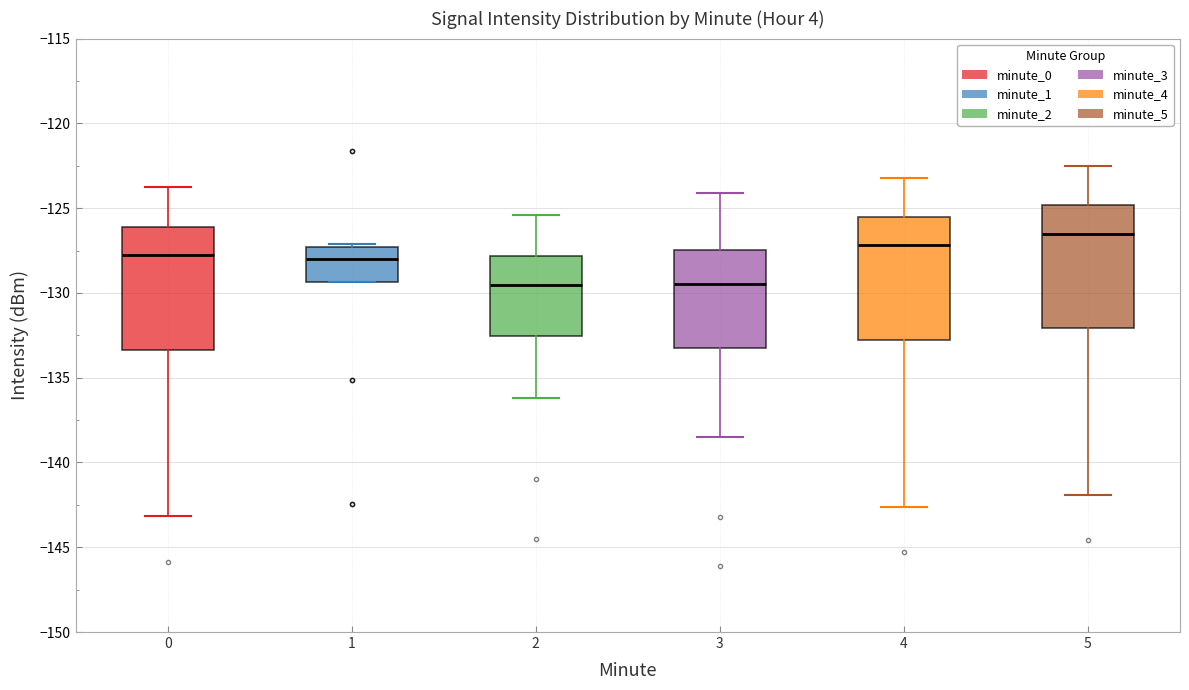

Reading left to right, transcribe this box plot: for each box, give where its median line is, the range the box spans, and where its two whiskers end, as read against the y-axis. The values are not printed on the chart, so give them approximately, as read against the axis.

0: median -128.0, box -133.5 to -126.0, whiskers -143.0 to -123.5
1: median -128.0, box -129.5 to -127.5, whiskers -129.5 to -127.0
2: median -129.5, box -132.5 to -128.0, whiskers -136.0 to -125.5
3: median -129.5, box -133.0 to -127.5, whiskers -138.5 to -124.0
4: median -127.0, box -132.5 to -125.5, whiskers -142.5 to -123.0
5: median -126.5, box -132.0 to -125.0, whiskers -142.0 to -122.5